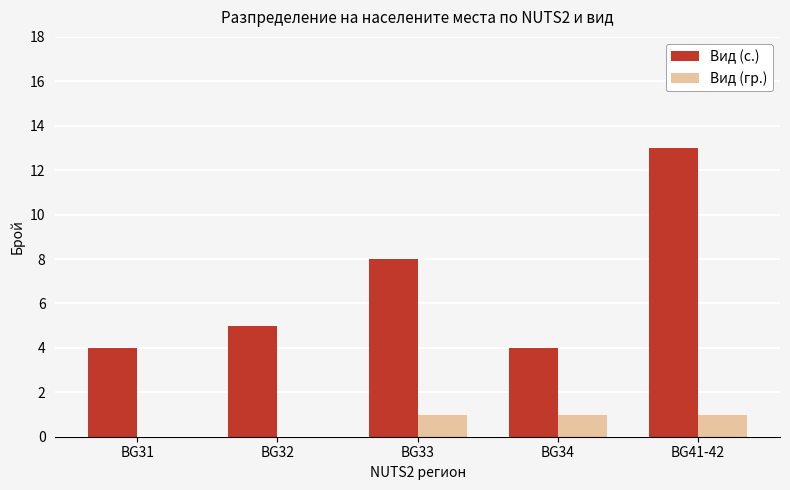

At which category is the sum across all series the highest?

BG41-42